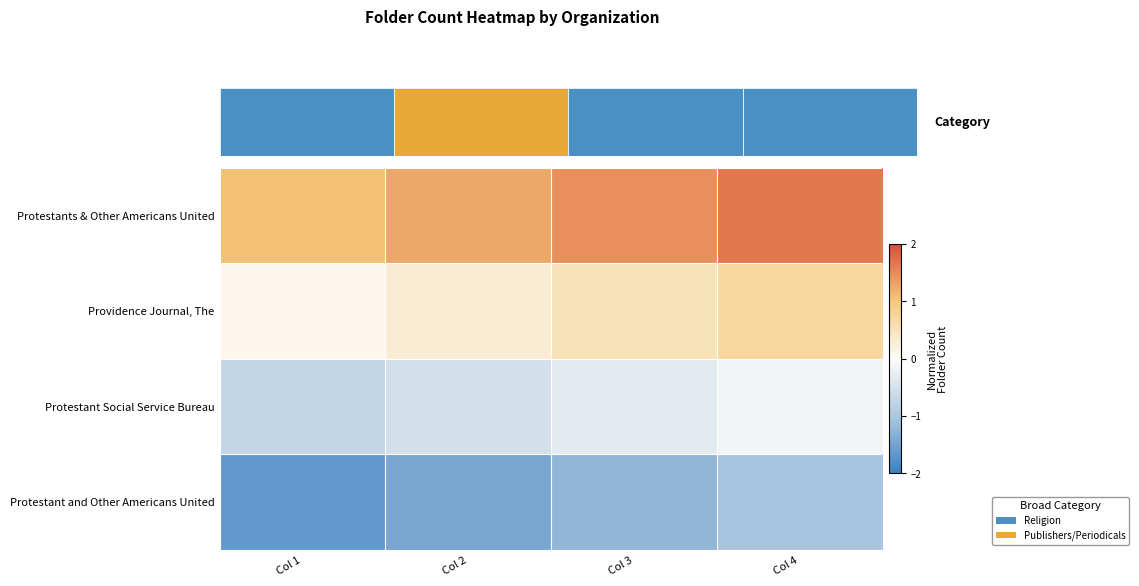

Reading left to right, transcribe all the data shown in this chart.

Protestants & Other Americans United: Col 1=1.1	Col 2=1.3	Col 3=1.5	Col 4=1.7
Providence Journal, The: Col 1=0.1	Col 2=0.3	Col 3=0.5	Col 4=0.7
Protestant Social Service Bureau: Col 1=-0.7	Col 2=-0.5	Col 3=-0.3	Col 4=-0.1
Protestant and Other Americans United: Col 1=-1.6	Col 2=-1.4	Col 3=-1.2	Col 4=-1.0